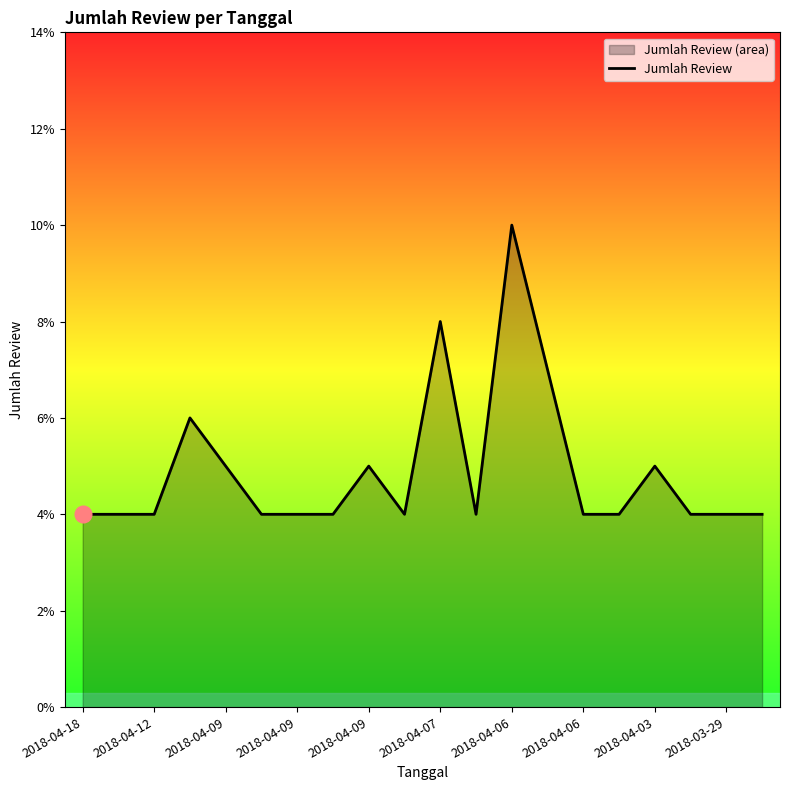

What is the ratio of the value at 2018-03-29 to the value at 2018-04-18?

1.0